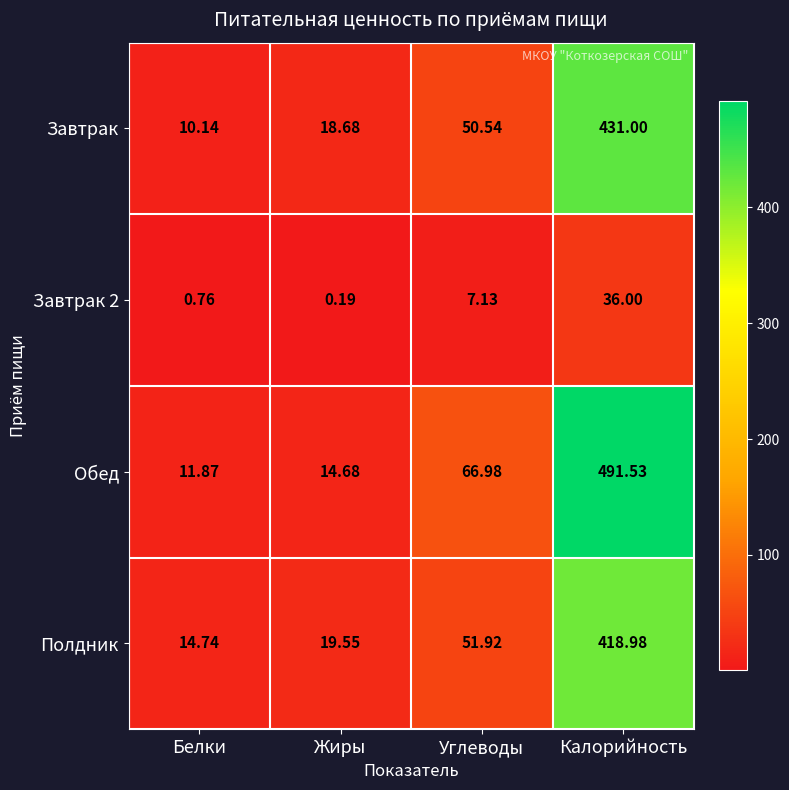

Which series has the widest spread of values?

Обед